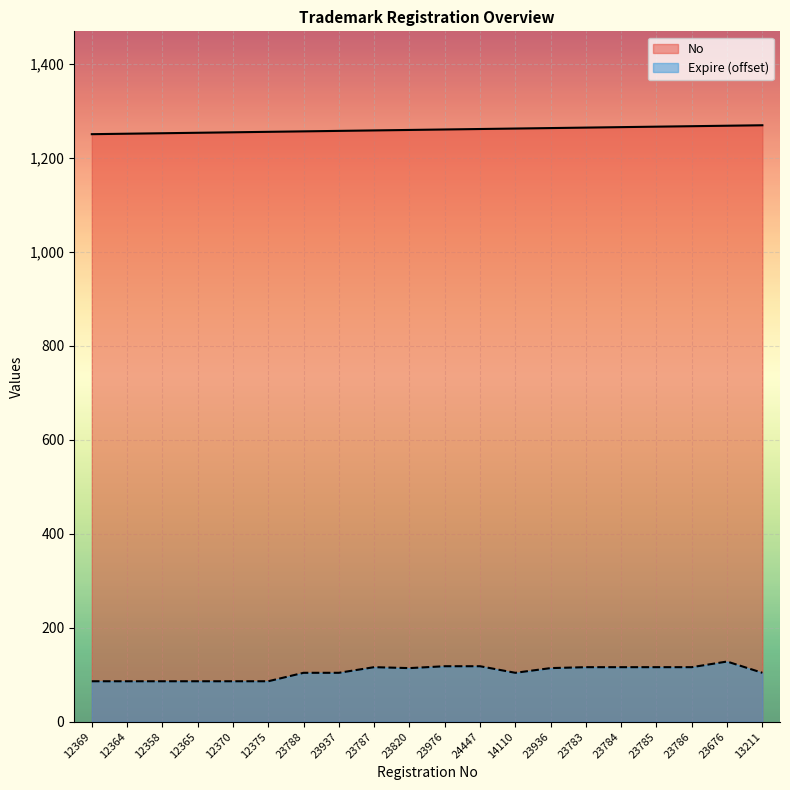

At which label is No closest to 1260?

23820